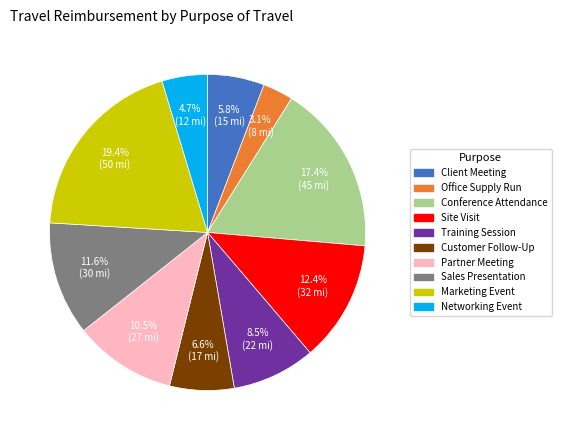

Is Networking Event the majority of the pie?

No